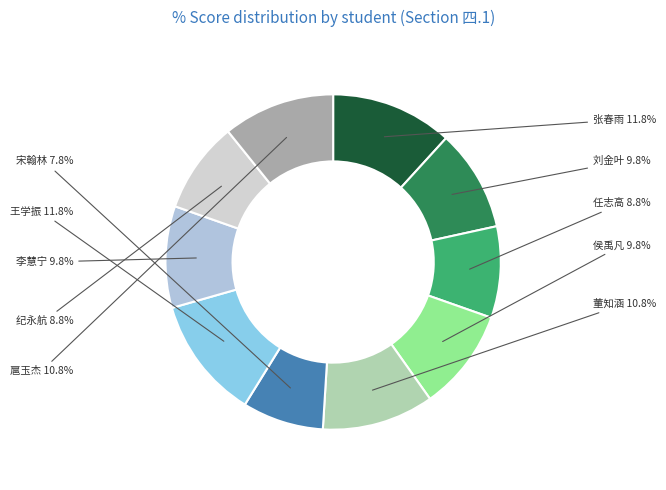

Does 纪永航 represent more than half of the total?

No